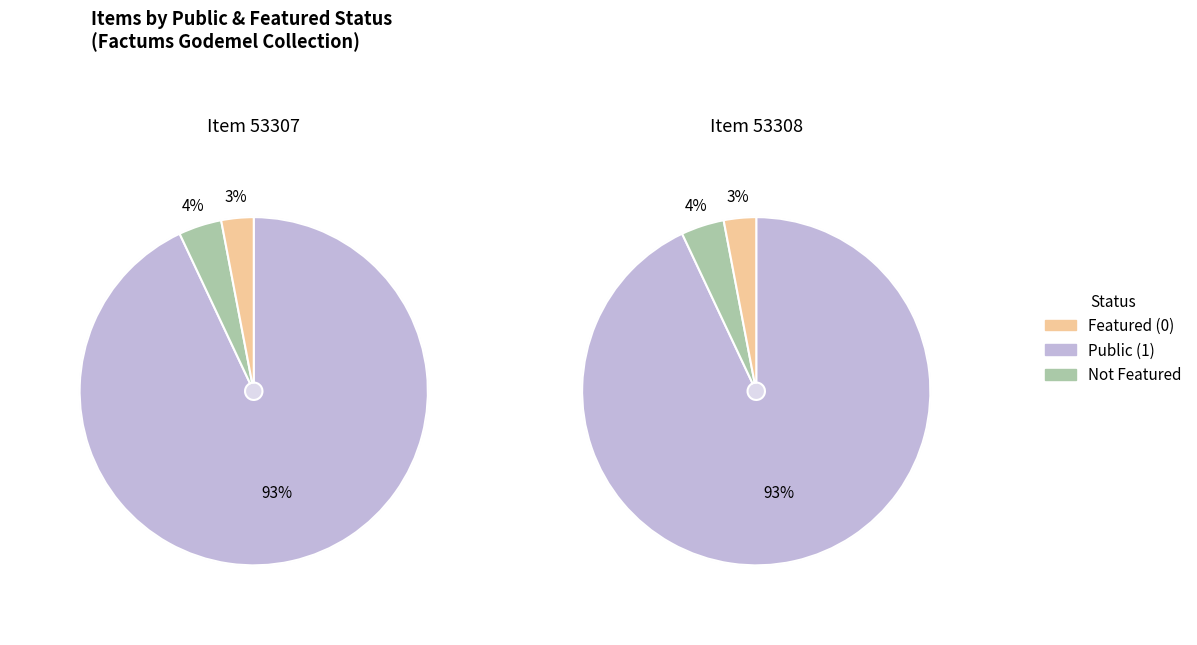

Does 53307 represent more than half of the total?

No